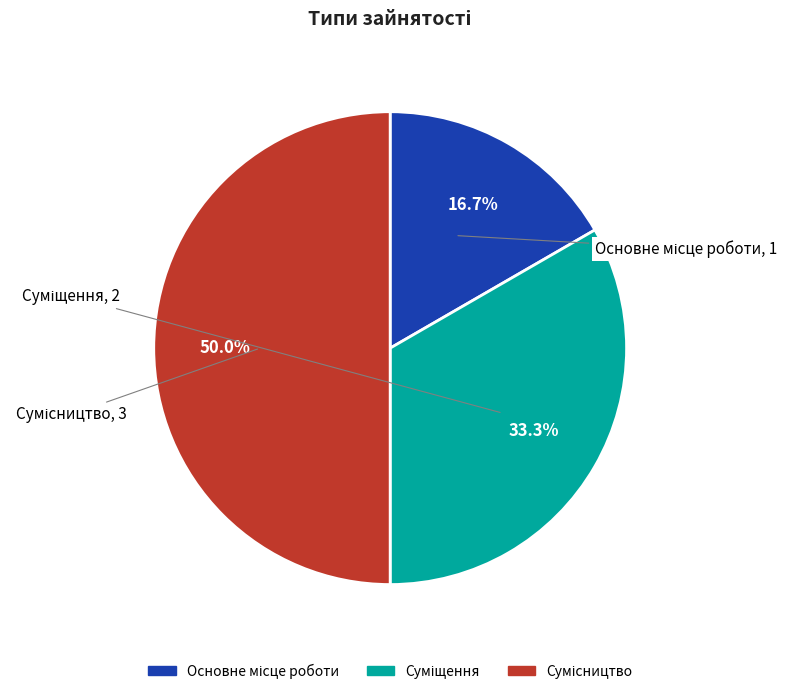

Combined, do Основне місце роботи and Сумісництво account for over 50%?

Yes